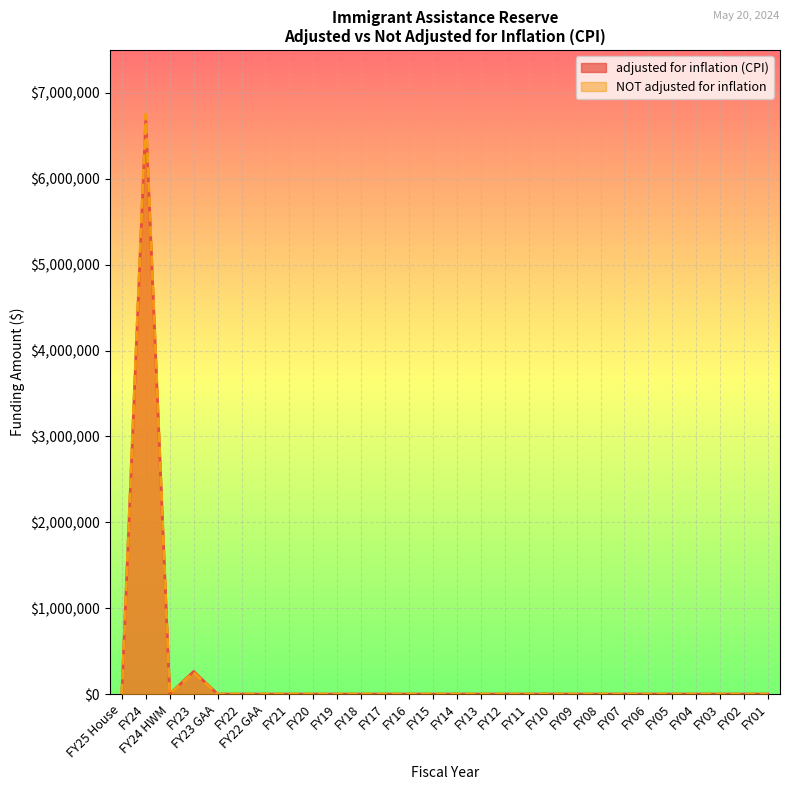

How many interior local peaks does the adjusted for inflation (CPI) series have?

2